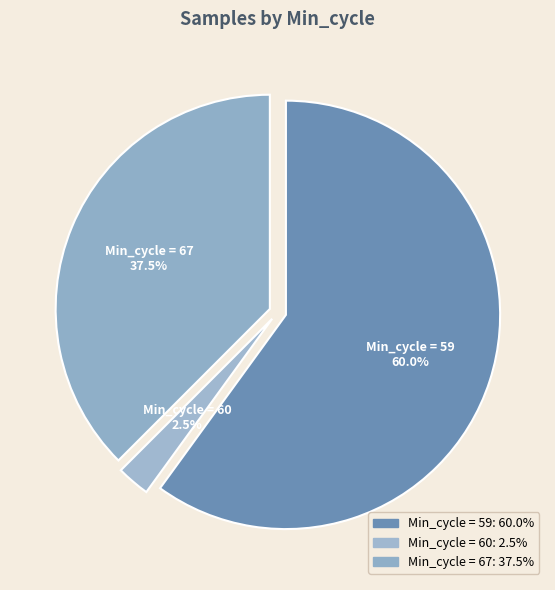

Between Min_cycle = 59 and Min_cycle = 60, which is larger?

Min_cycle = 59